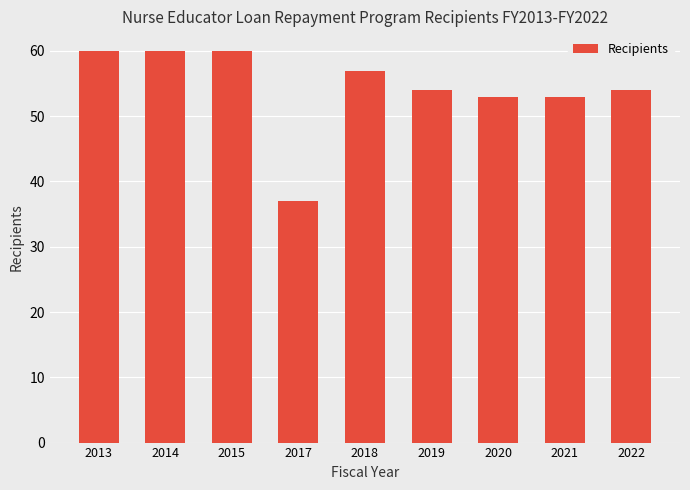

What is the sum of all values?

488